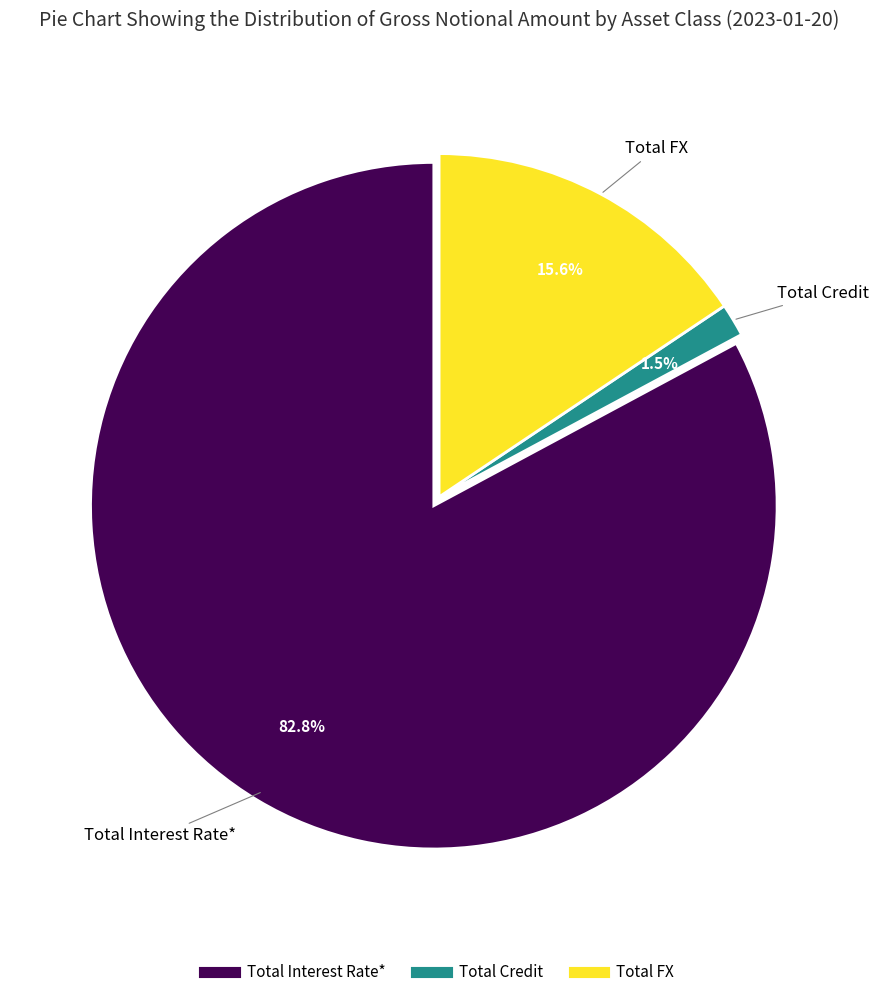

How much of the chart is everything except Total Credit?

98.5%